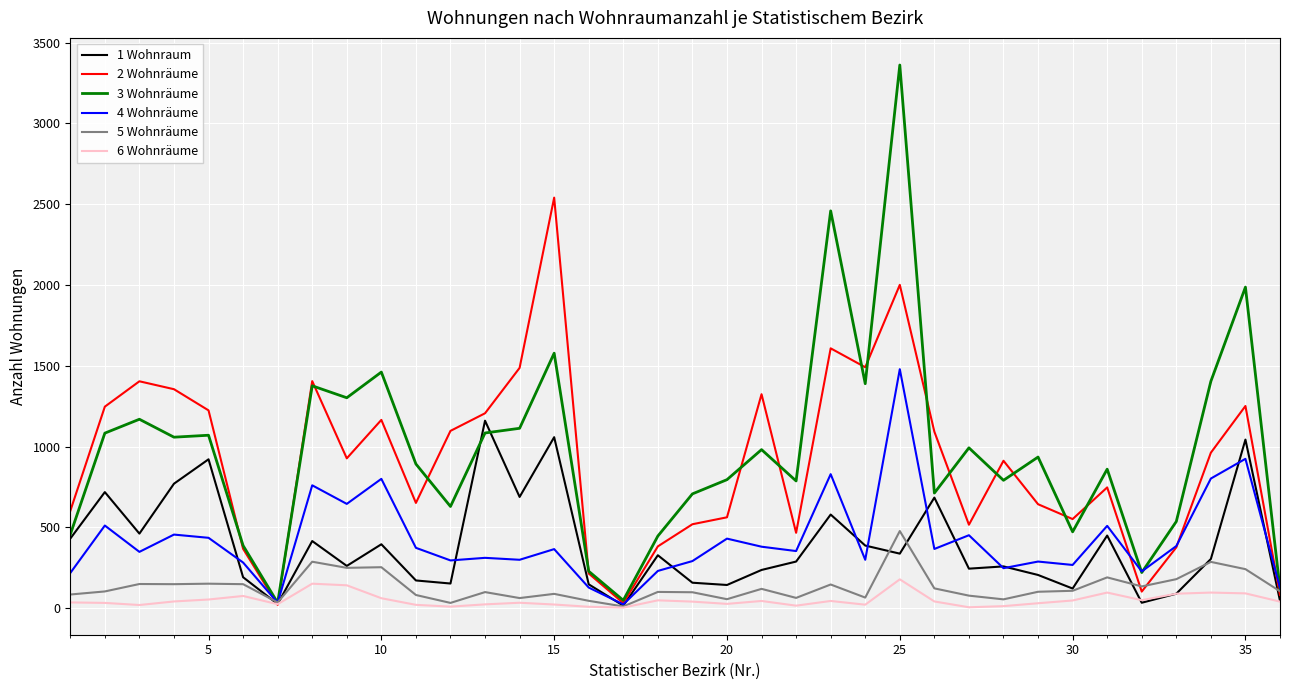

What is the average value of the 1 Wohnraum series?

386